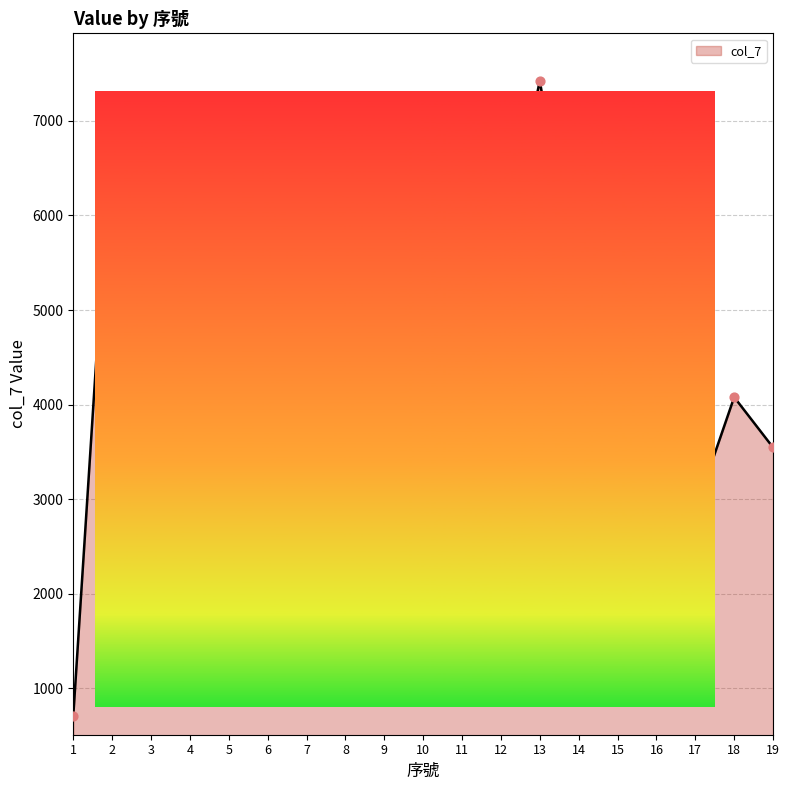

What is the change in value from 9 to 12?

-1777